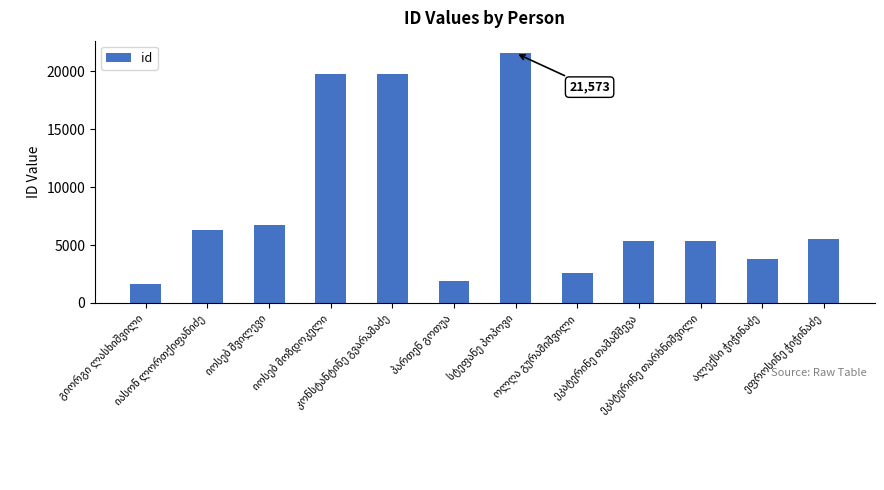

What is the sum of all values?

100185